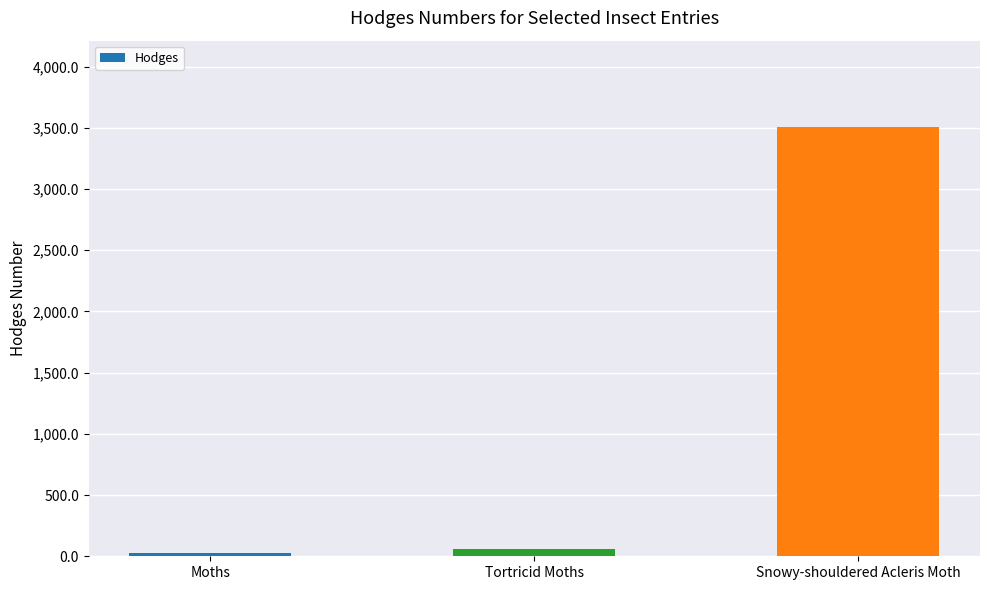

Reading left to right, extract all data points from this chart.

29.0	62.1	3510.0